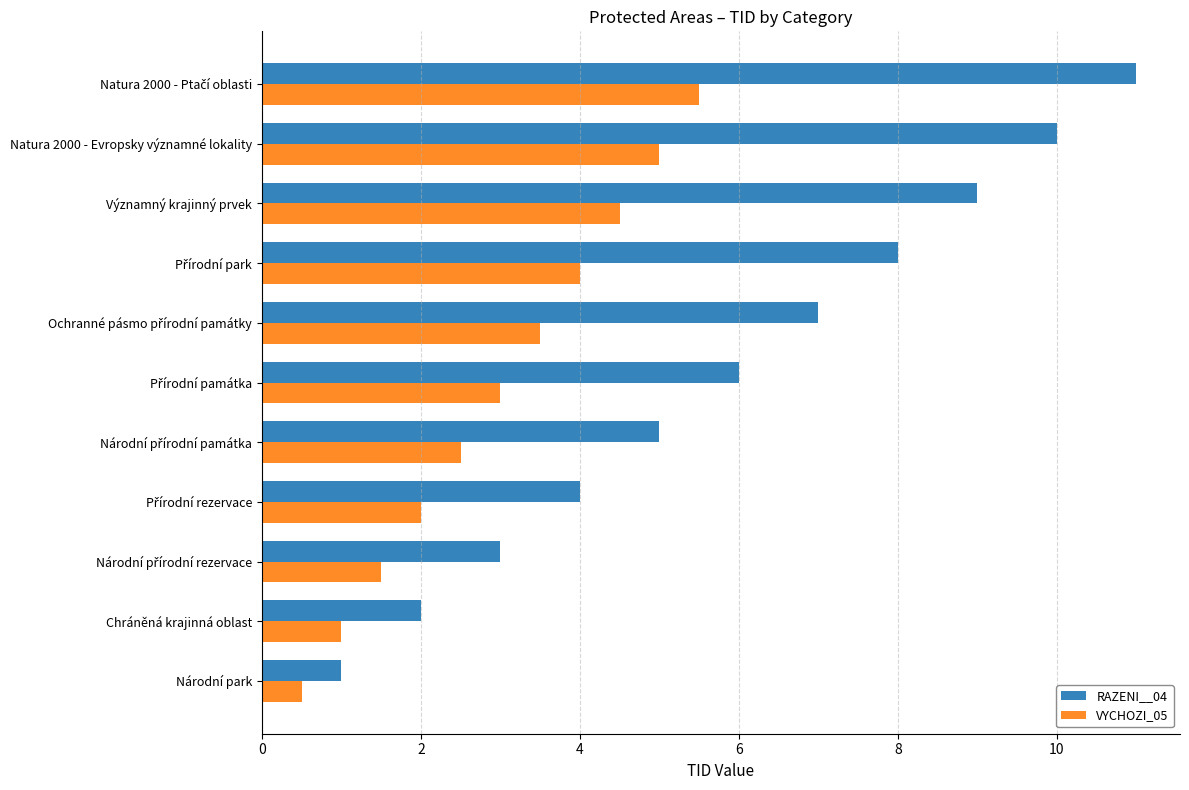

Which series has the widest spread of values?

RAZENI__04